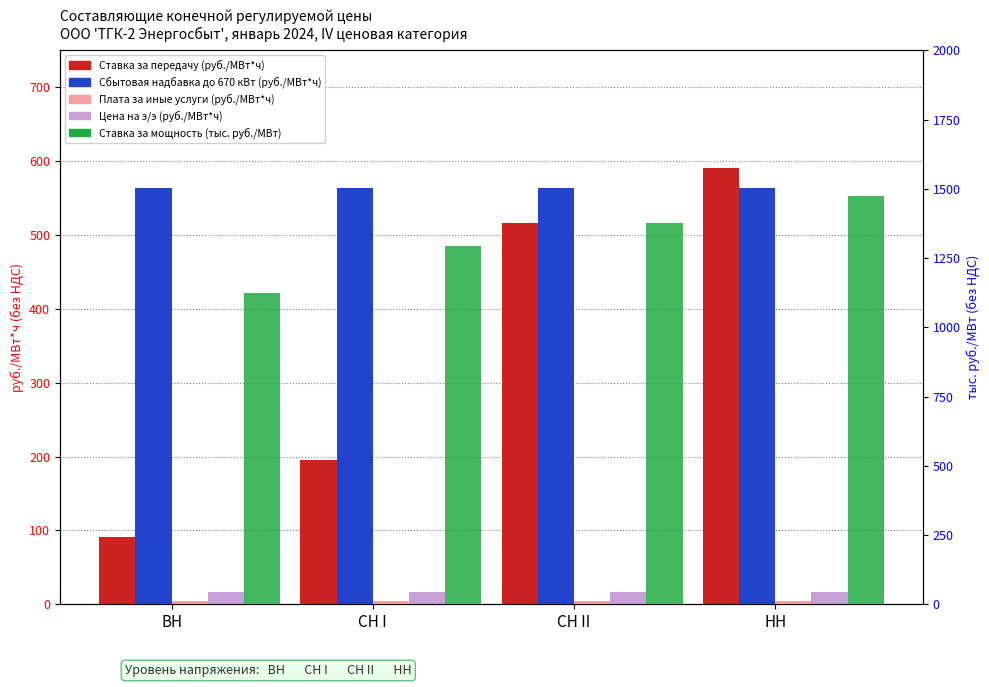

Which has a higher value, НН or ВН?

НН